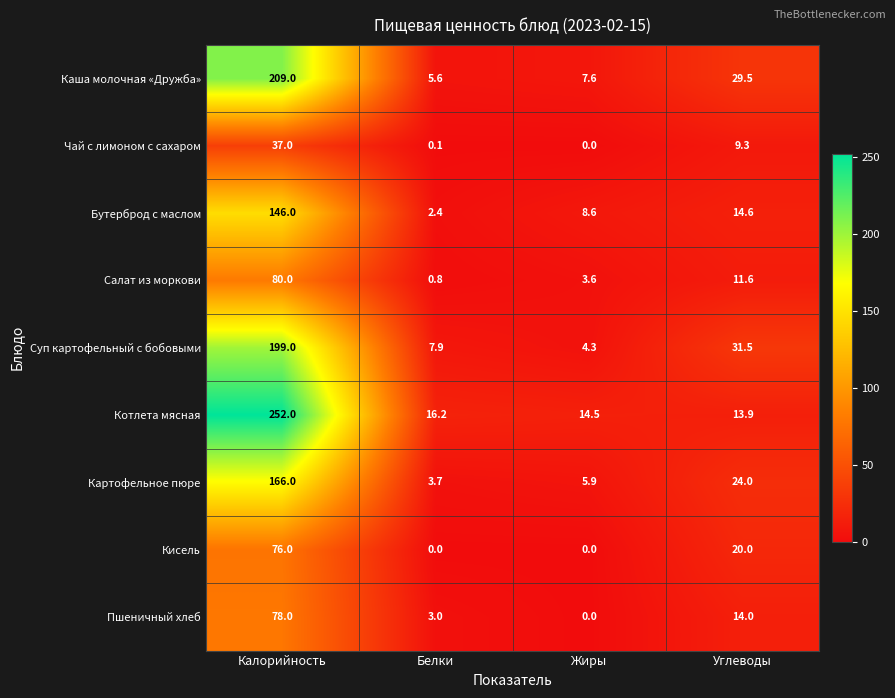

What is the minimum value for Салат из моркови?

0.8